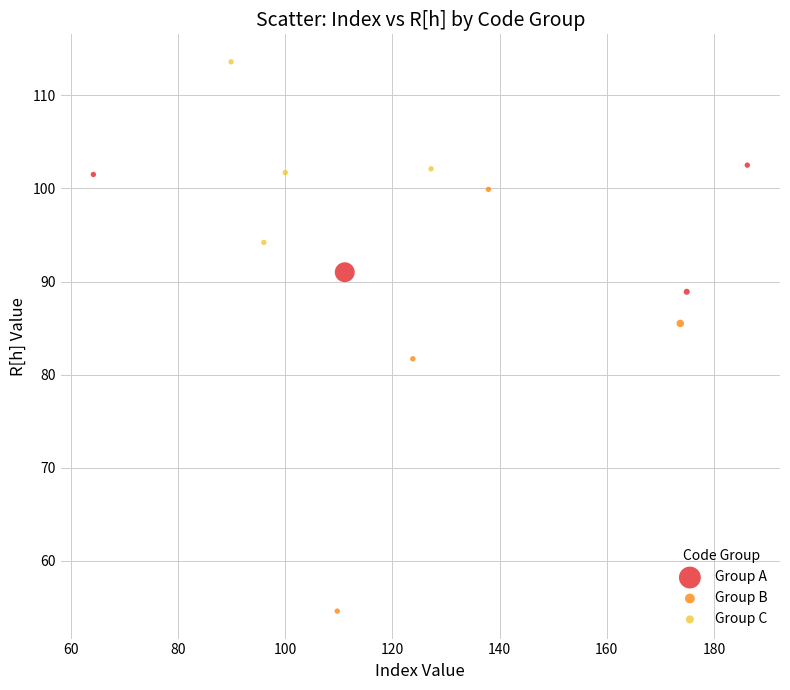

Which series has the largest Y range (max minus min)?

Group B